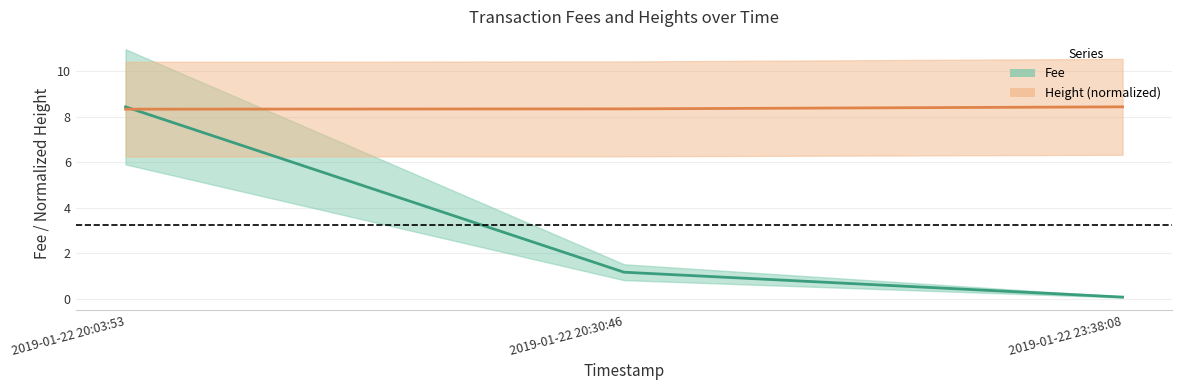

The Height series shows 4.3 at 2019-01-22 20:30:46. True or false?

False